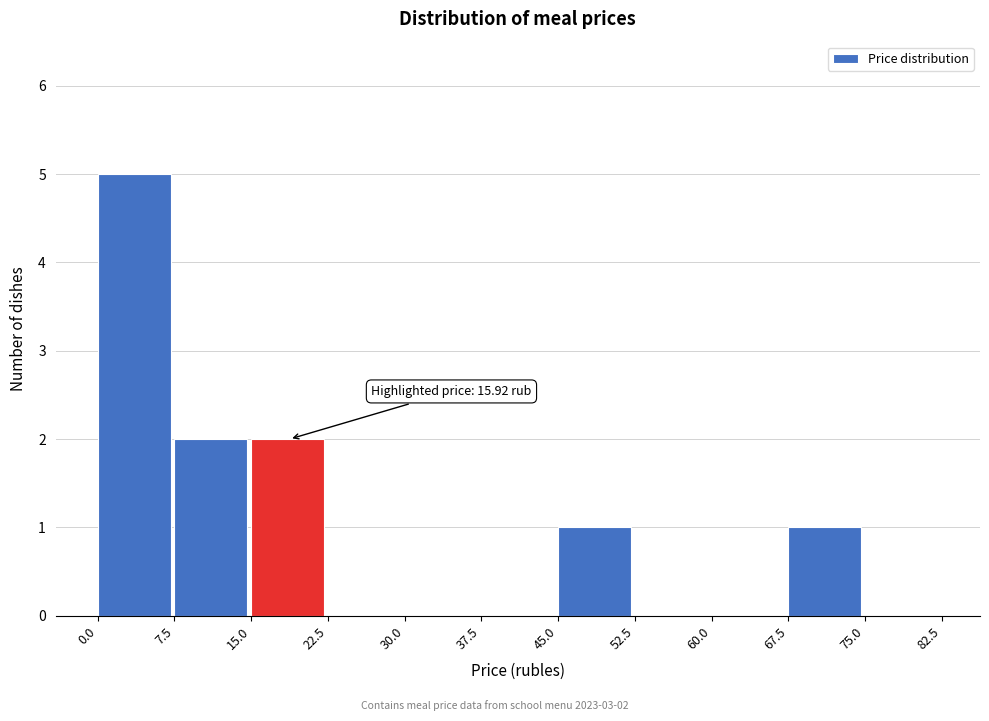

Over which range of the x-axis is the bar tallest?

0.0 to 7.5